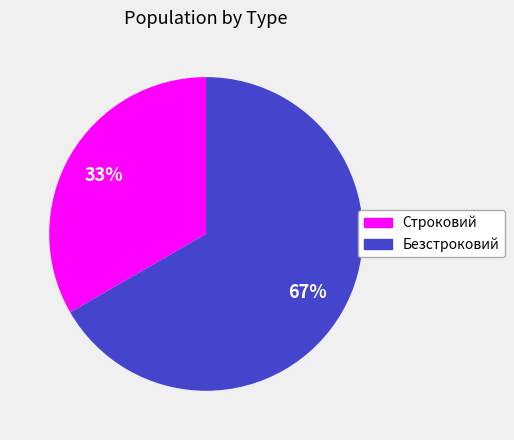

Approximately how many times larger is the value at Безстроковий compared to Строковий?

2.0